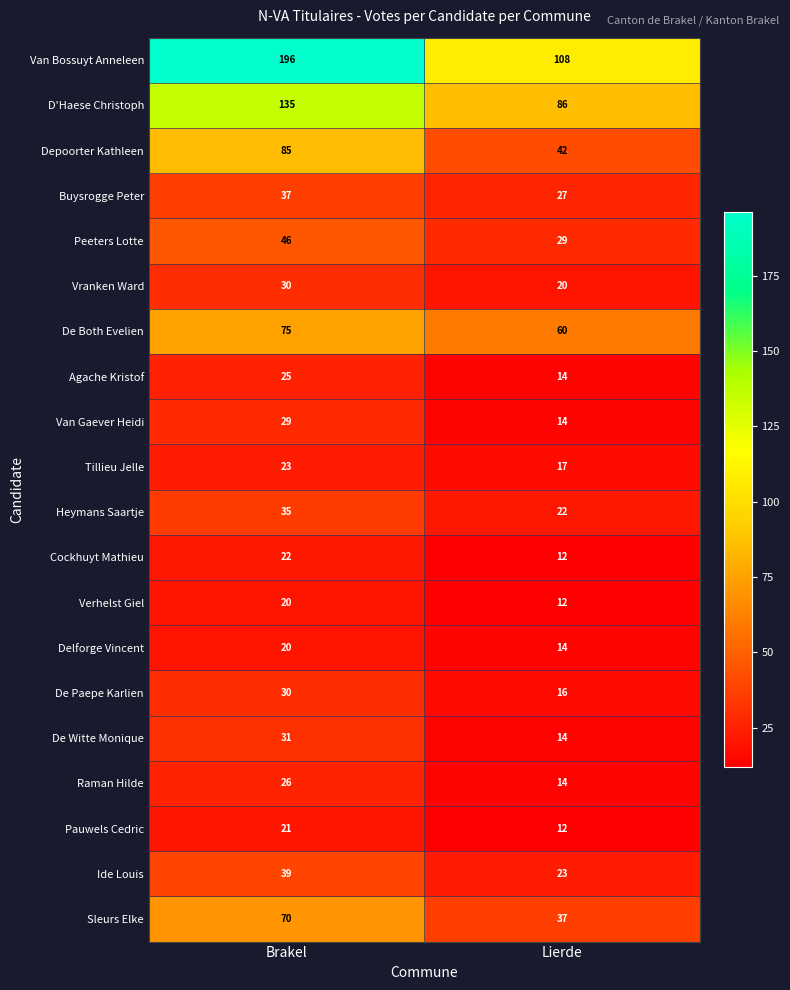

How many data points does each series have?

2